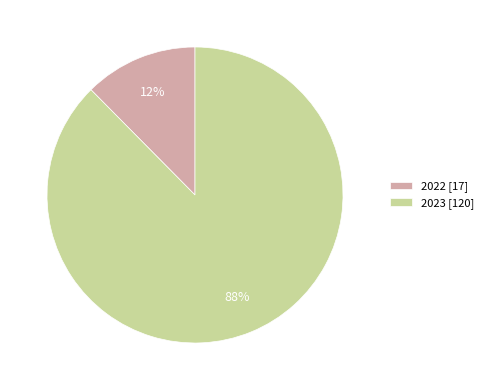

Which has a higher value, 2023 [120] or 2022 [17]?

2023 [120]